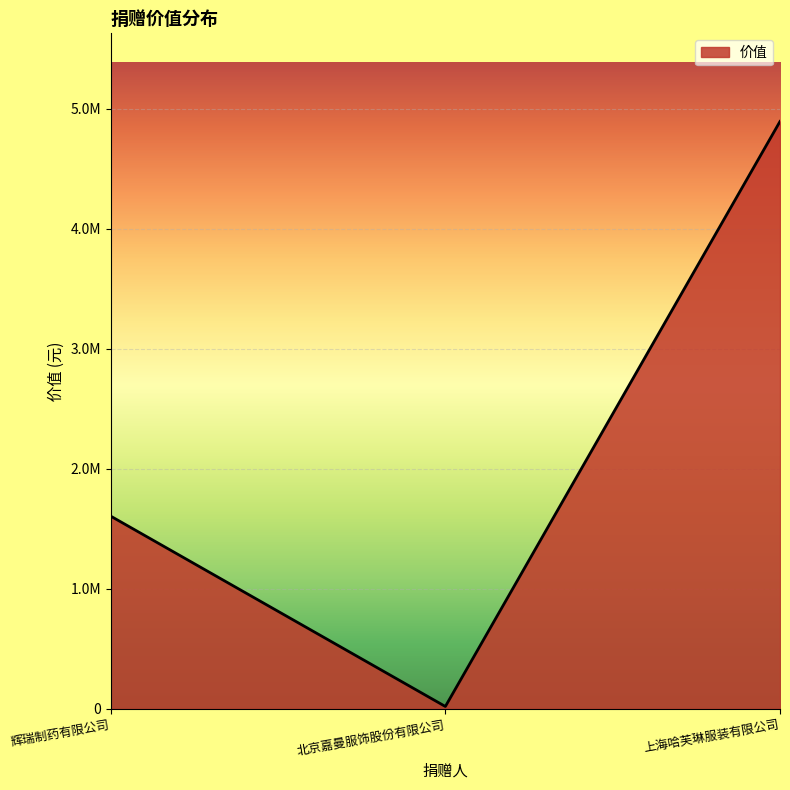

List the labels in order of value, smallest first.

北京嘉曼服饰股份有限公司, 辉瑞制药有限公司, 上海哈芙琳服装有限公司